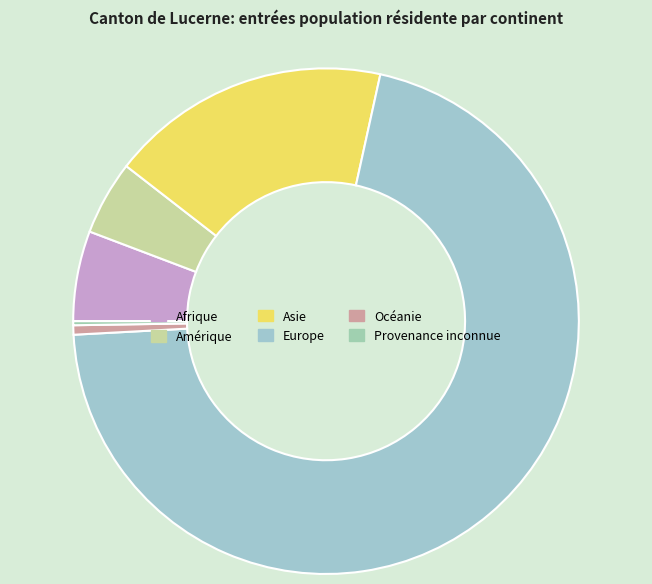

To the nearest percent, what portion does Océanie represent?

1%